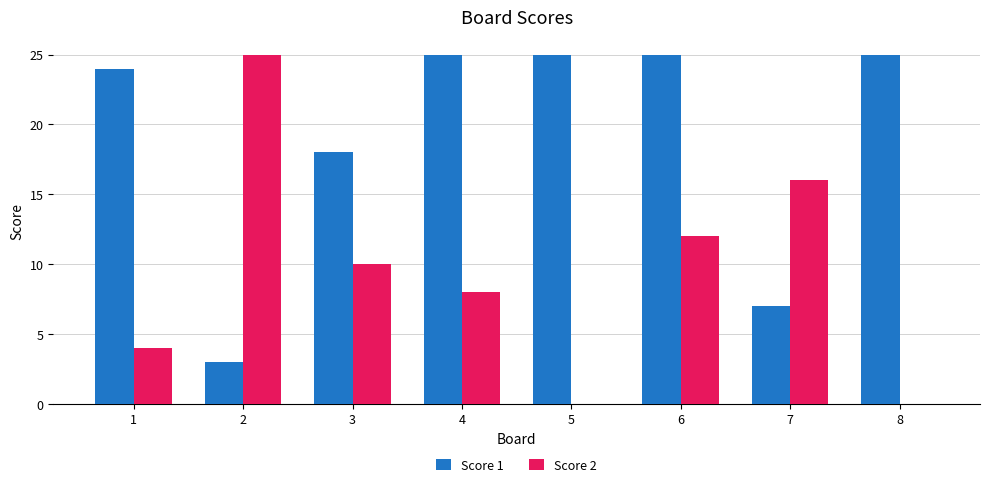

Which category has the highest value in the Score 2 series?

2